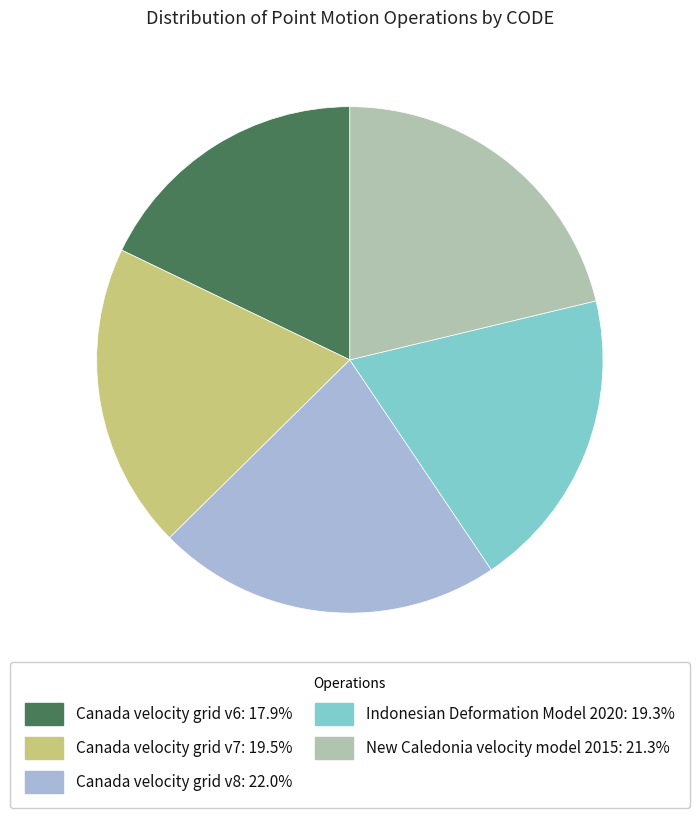

Do Canada velocity grid v7 and Indonesian Deformation Model 2020 together represent more than half of the pie?

No